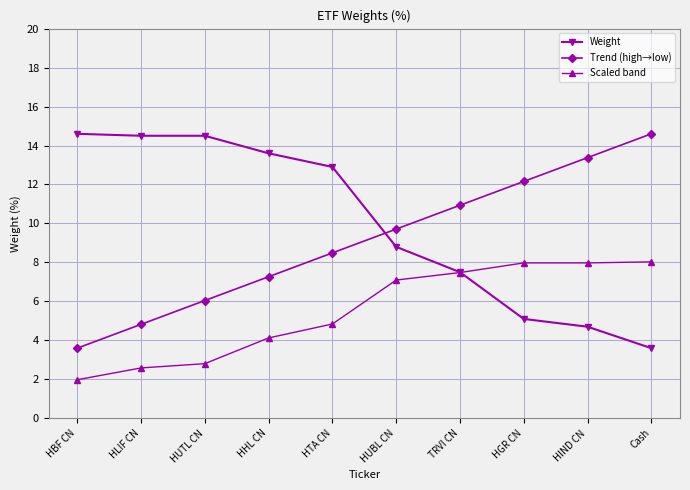

True or false: Trend (high→low) has a value of 7.3 at HHL CN.

True